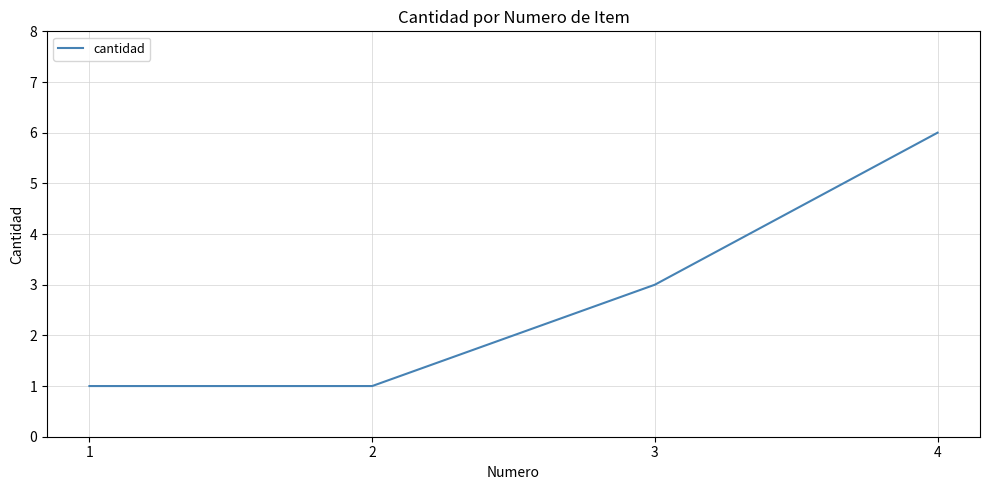

What is the greatest value displayed?

6